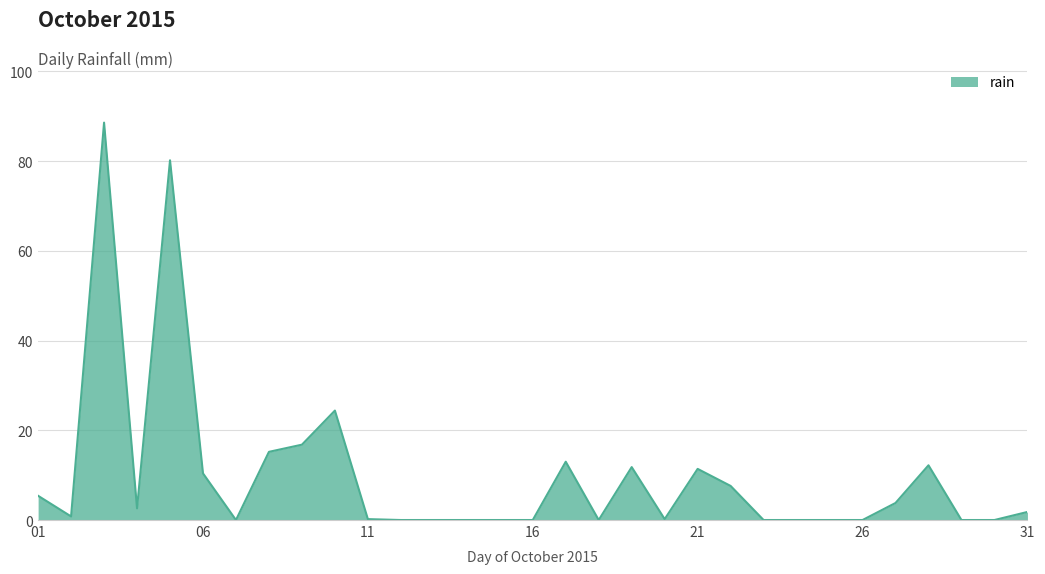

What is the greatest value displayed?

88.6